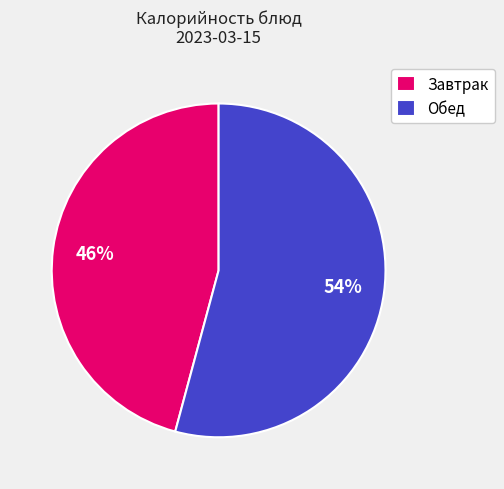

What is the ratio of the value at Обед to the value at Завтрак?

1.2